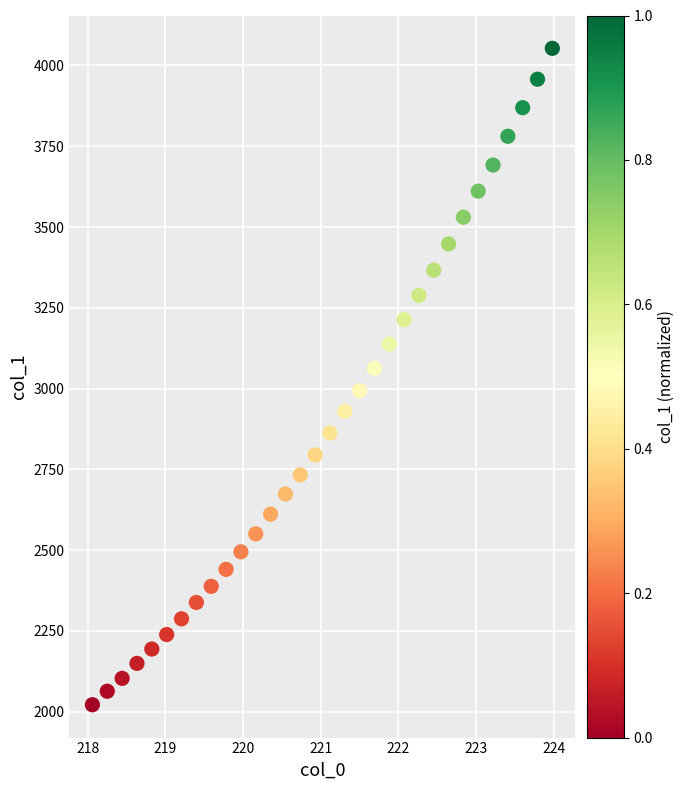

What is the range of Y values (max minus min)?

2031.7